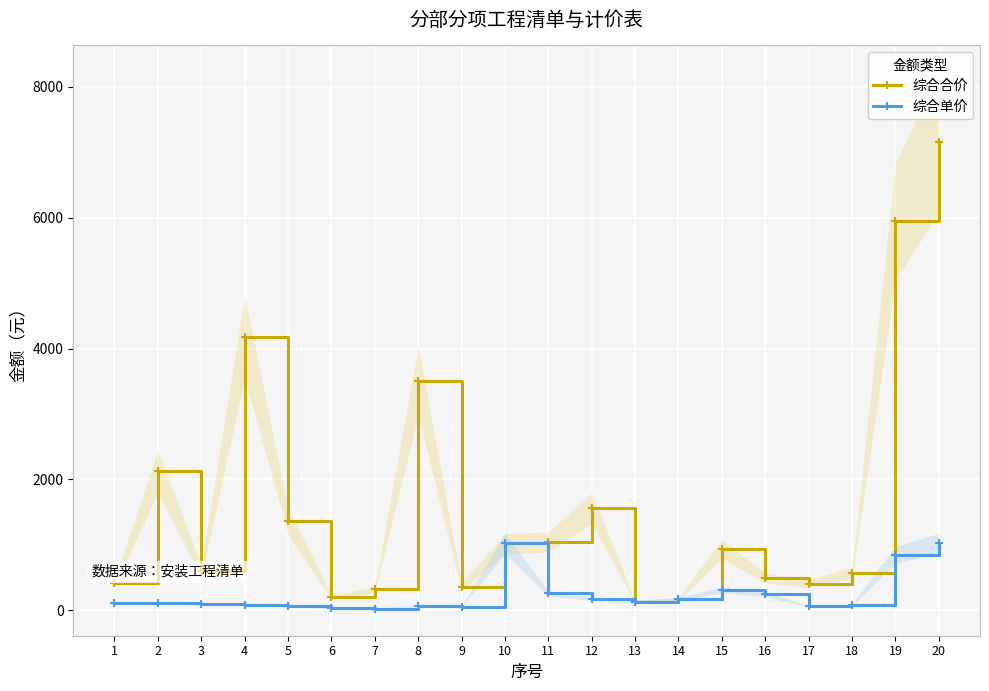

Reading left to right, extract all data points from this chart.

综合合价: 1=410.4	2=2126.3	3=593.8	4=4180.6	5=1356.3	6=197.3	7=316.3	8=3506.6	9=355.4	10=1020.1	11=1040.3	12=1558.2	13=129.4	14=168.3	15=935.2	16=491.3	17=407.3	18=569.0	19=5945.1	20=7151.3
综合单价: 1=115.6	2=107.4	3=95.8	4=81.0	5=67.0	6=28.2	7=23.1	8=70.8	9=51.5	10=1020.1	11=260.1	12=173.1	13=129.4	14=168.3	15=311.7	16=245.6	17=58.2	18=81.3	19=849.3	20=1021.6